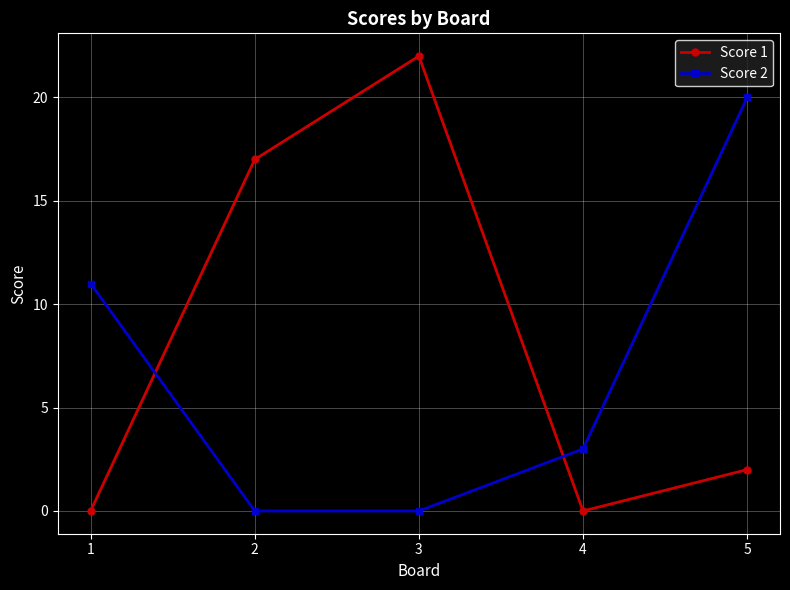

How many times do Score 1 and Score 2 cross each other?

2